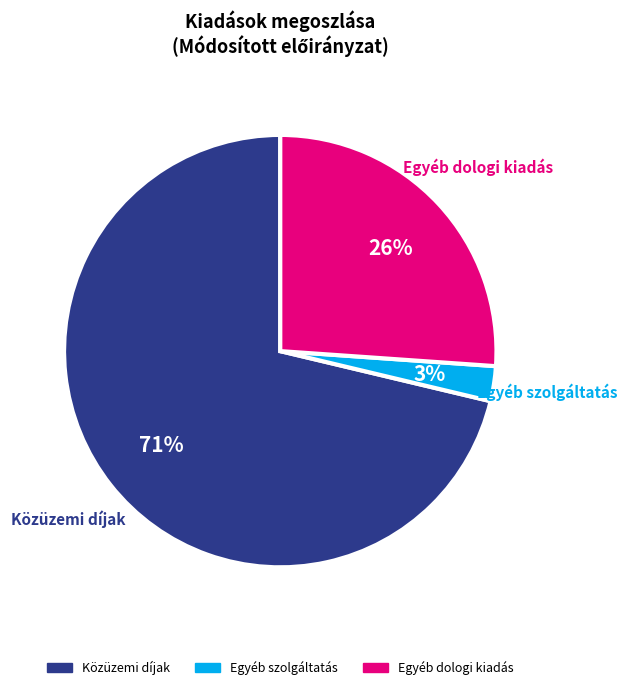

Which has a higher value, Egyéb dologi kiadás or Egyéb szolgáltatás?

Egyéb dologi kiadás